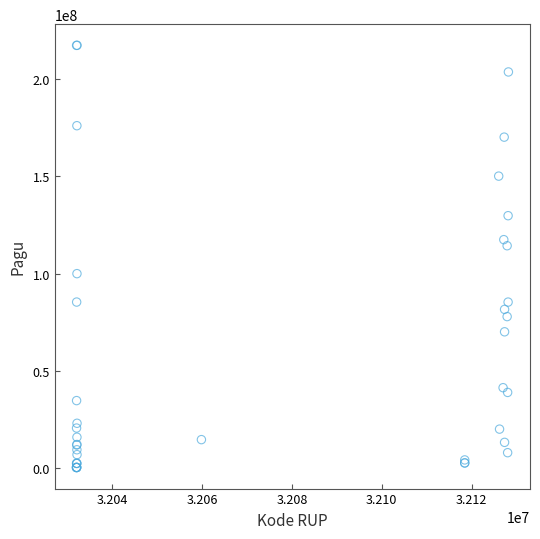

What Y value in the scatter plot is closest to 108830000?

114296000